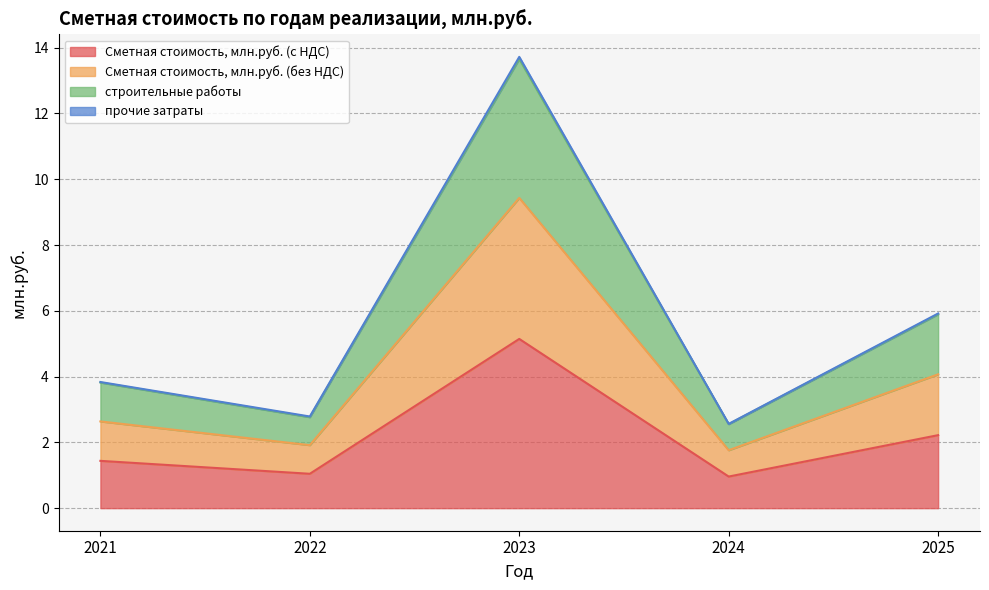

Does the chart display data point markers on the line(s)?

No